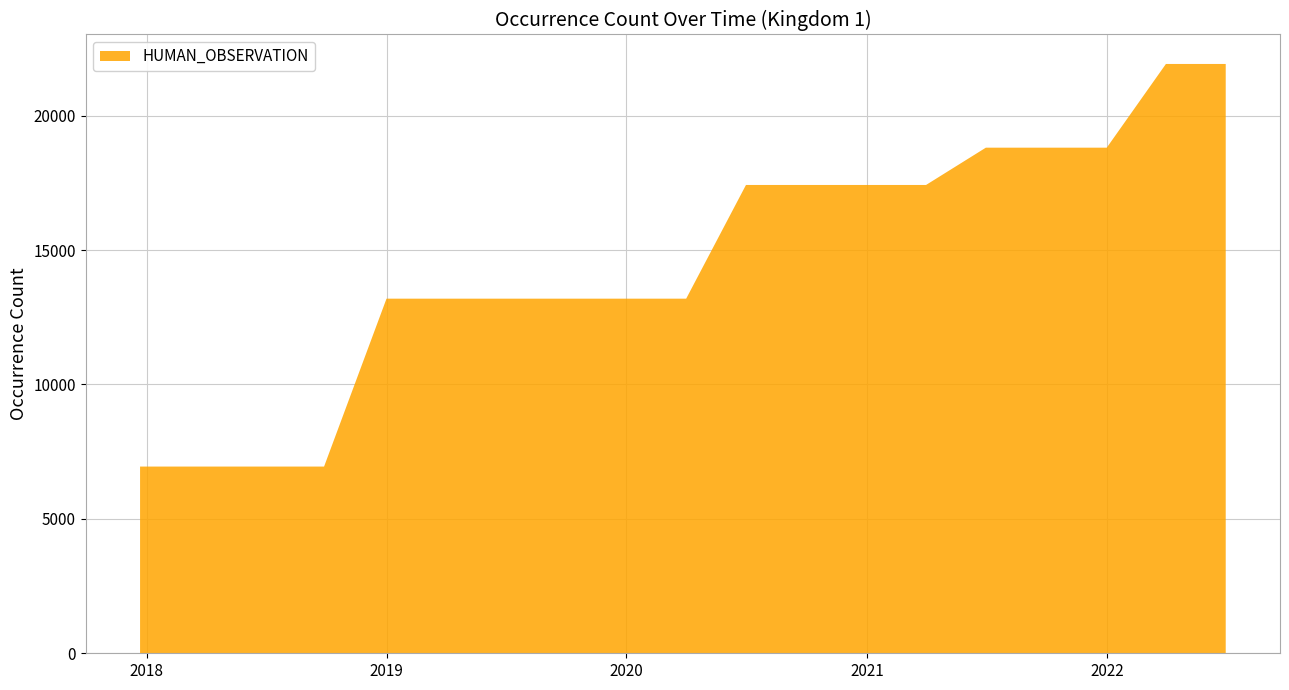

Reading left to right, extract all data points from this chart.

2017-12-22=6945	2018-04-09=6945	2018-07-11=6945	2018-09-28=6945	2019-01-01=13190	2019-04-06=13190	2019-07-01=13190	2019-10-09=13190	2020-01-01=13190	2020-04-01=13190	2020-07-01=17419	2020-10-01=17419	2021-01-01=17419	2021-04-01=17419	2021-07-01=18806	2021-10-01=18806	2022-01-01=18806	2022-04-01=21920	2022-07-01=21920